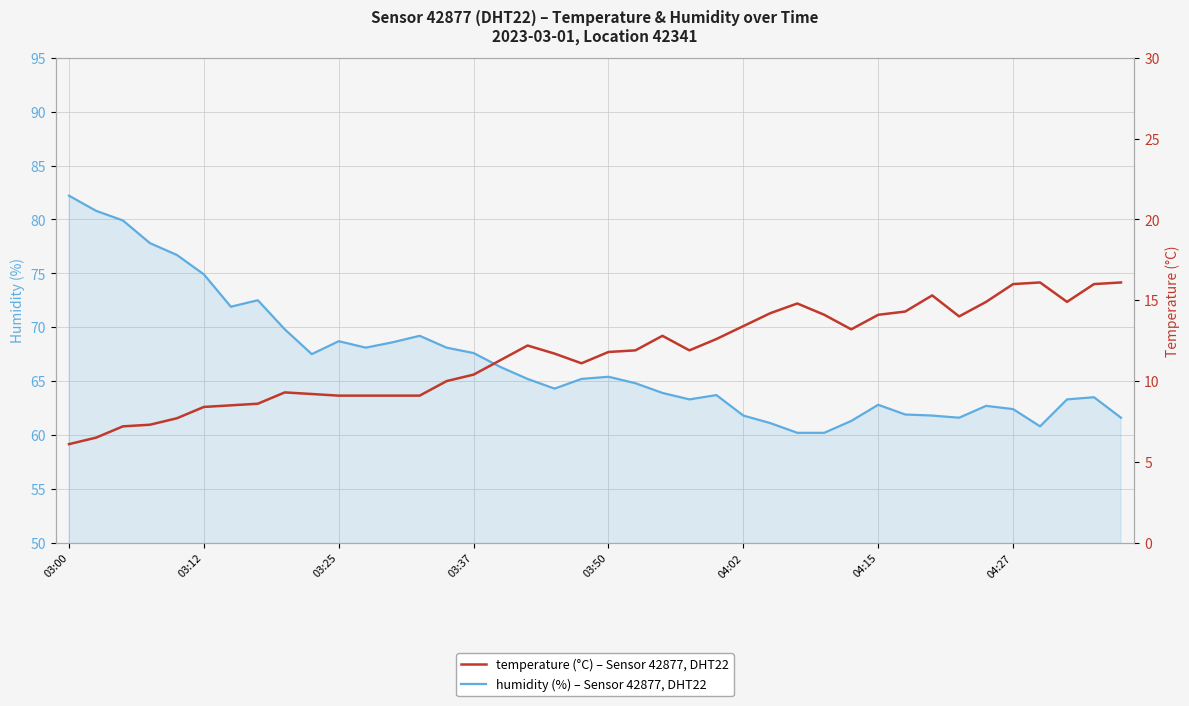

List the series in order of their peak value, highest first.

humidity, temperature